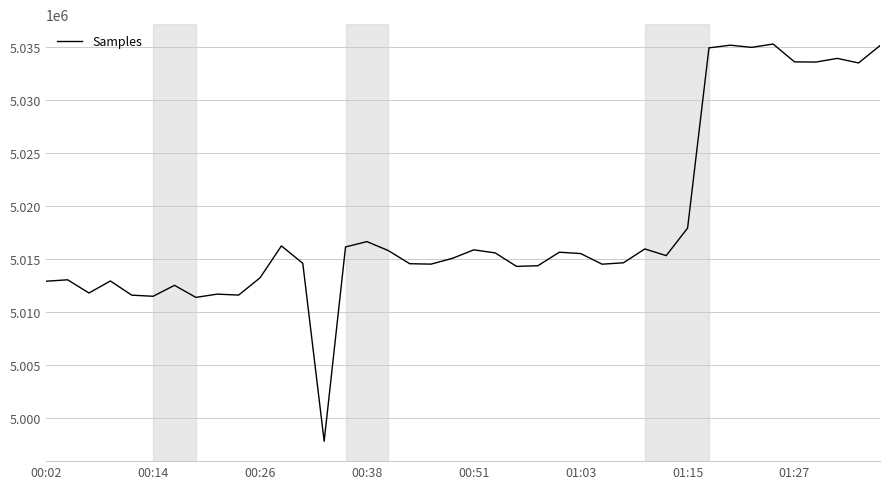

What is the smallest value displayed?

4997805